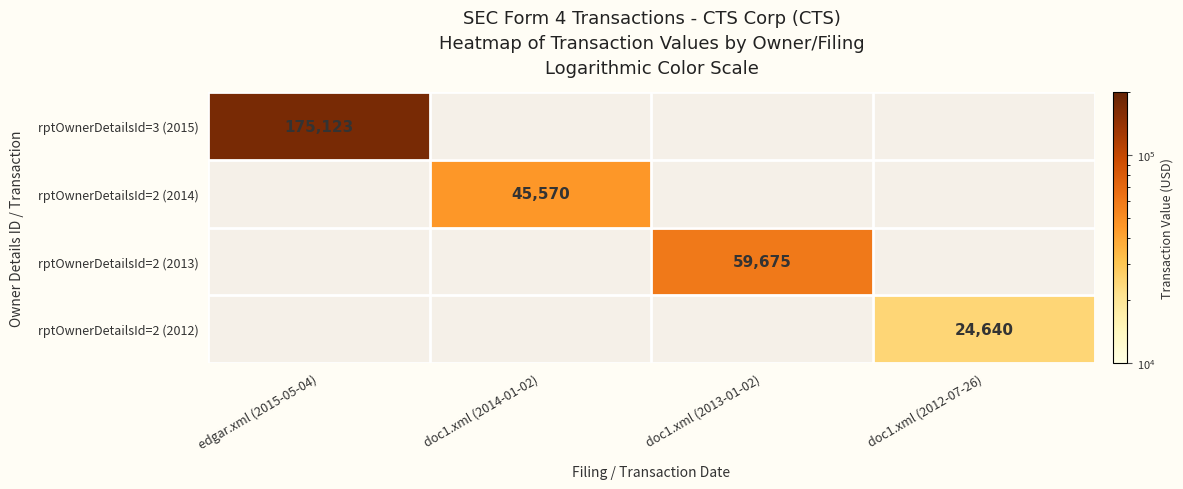

List the labels in order of doc1.xml_2013 value, largest first.

2, 3